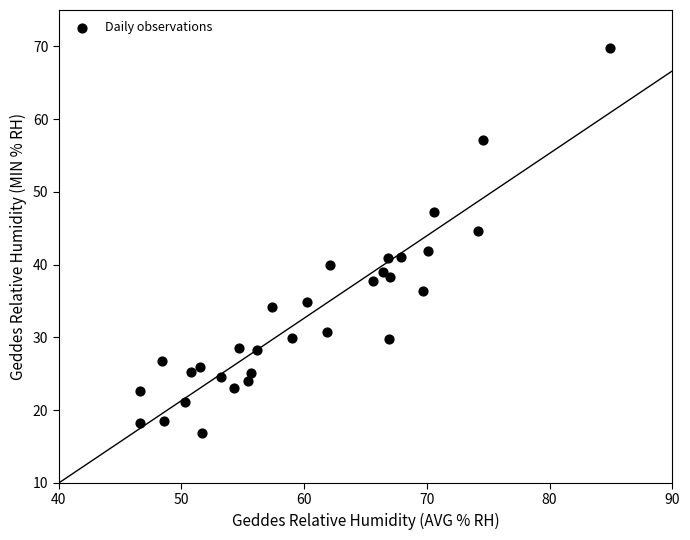

What is the range of Y values (max minus min)?

52.9